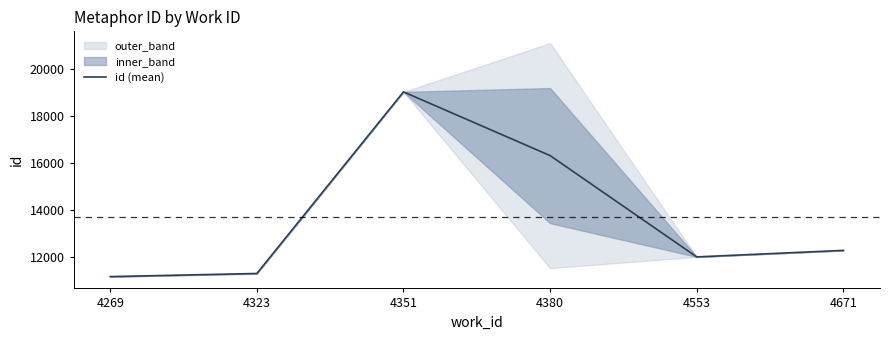

What is the sum of the values at 4671 and 4323?

23550.0